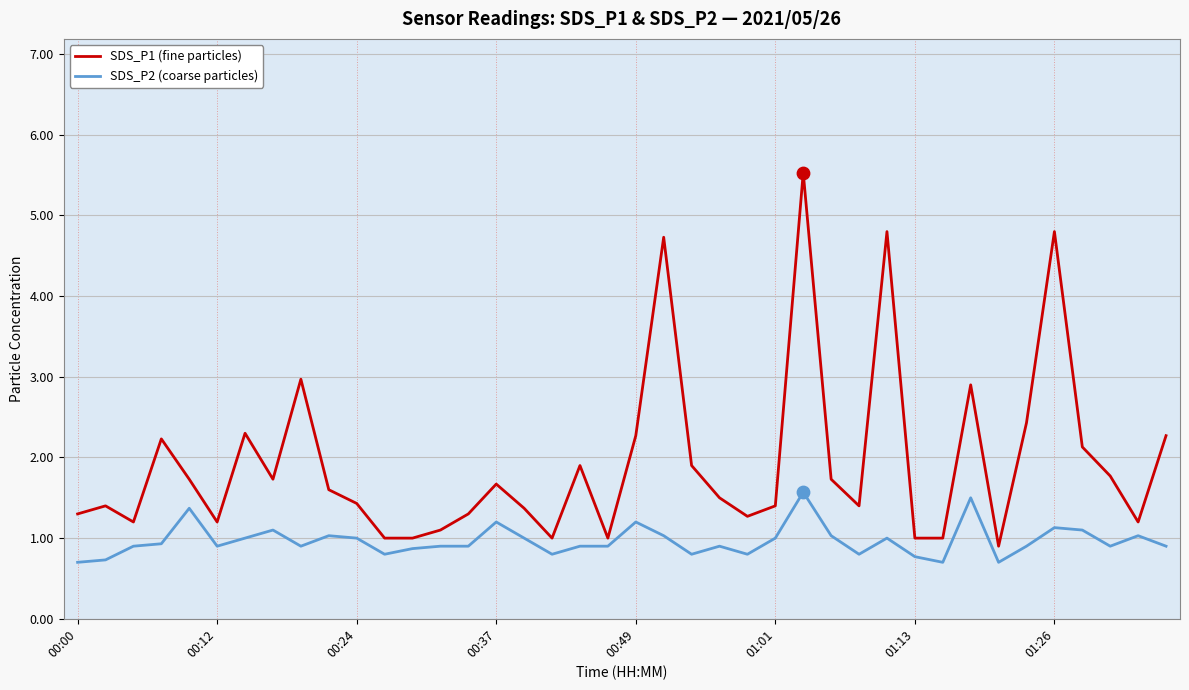

Which series has the widest spread of values?

SDS_P1 (fine particles)